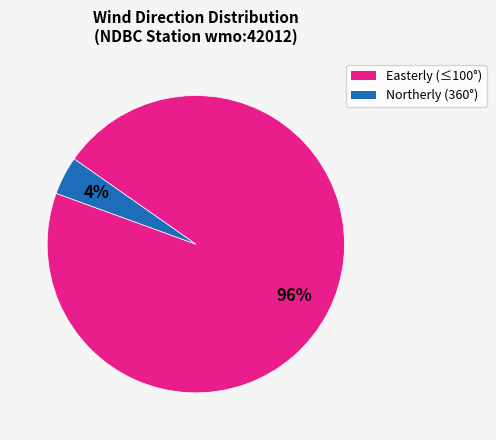

Is there any slice that represents more than half of the pie?

Yes